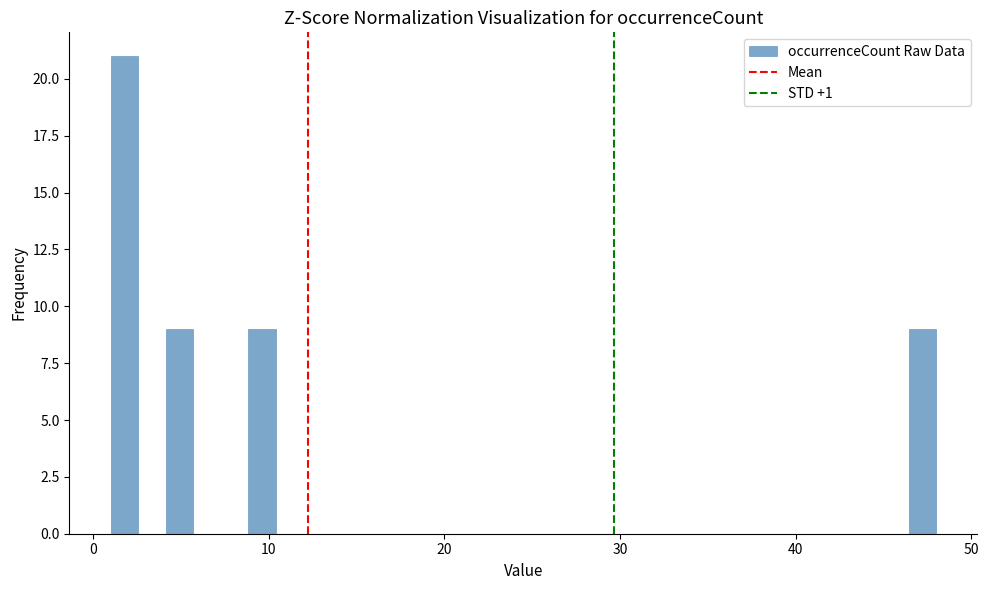

Read against the x-axis, roughly where is the centre of the tallest bar?

2